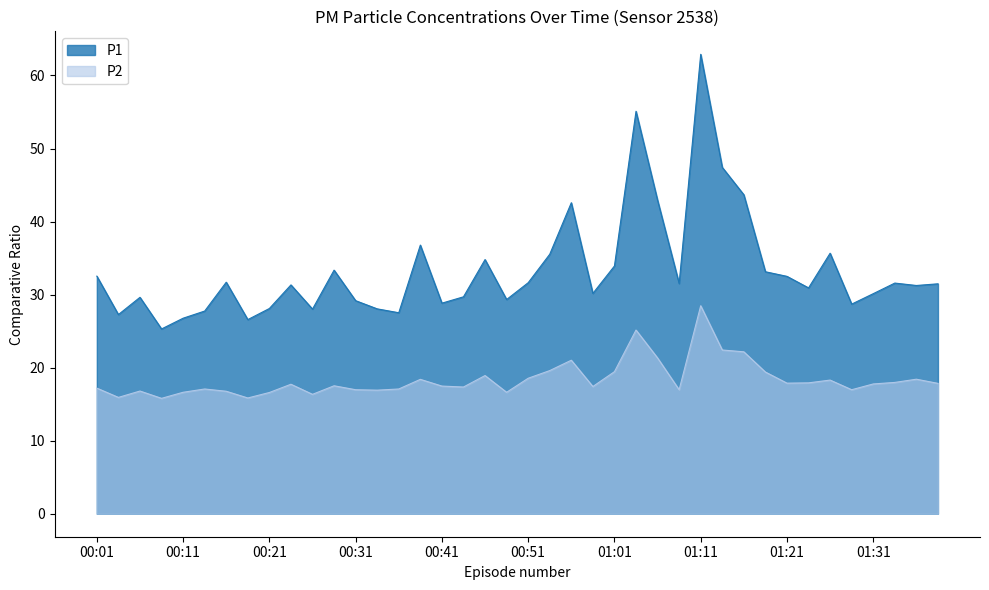

True or false: P2 and P1 intersect in this chart.

False